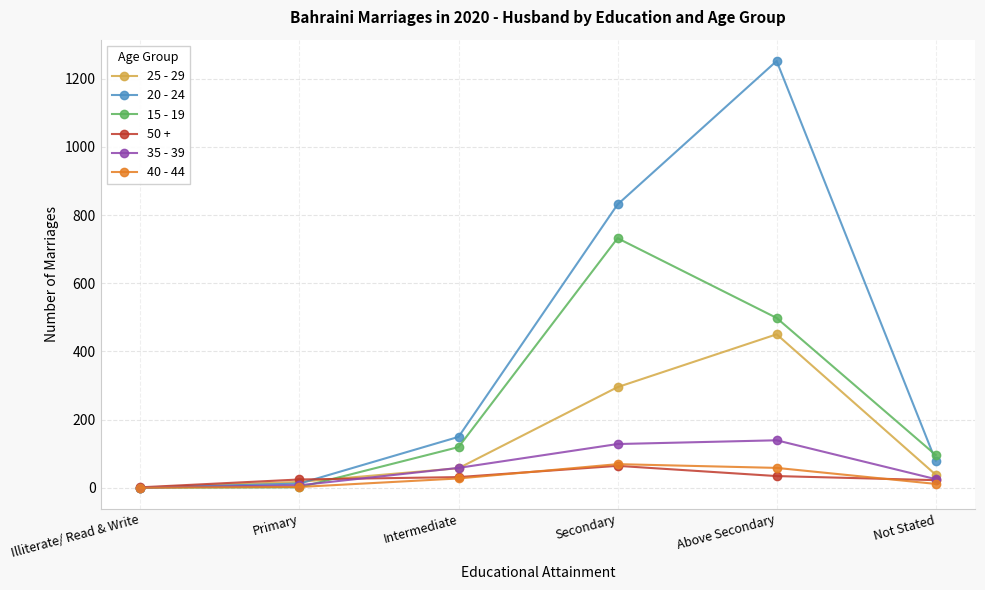

How many data points in 25 - 29 are less than 57?

3